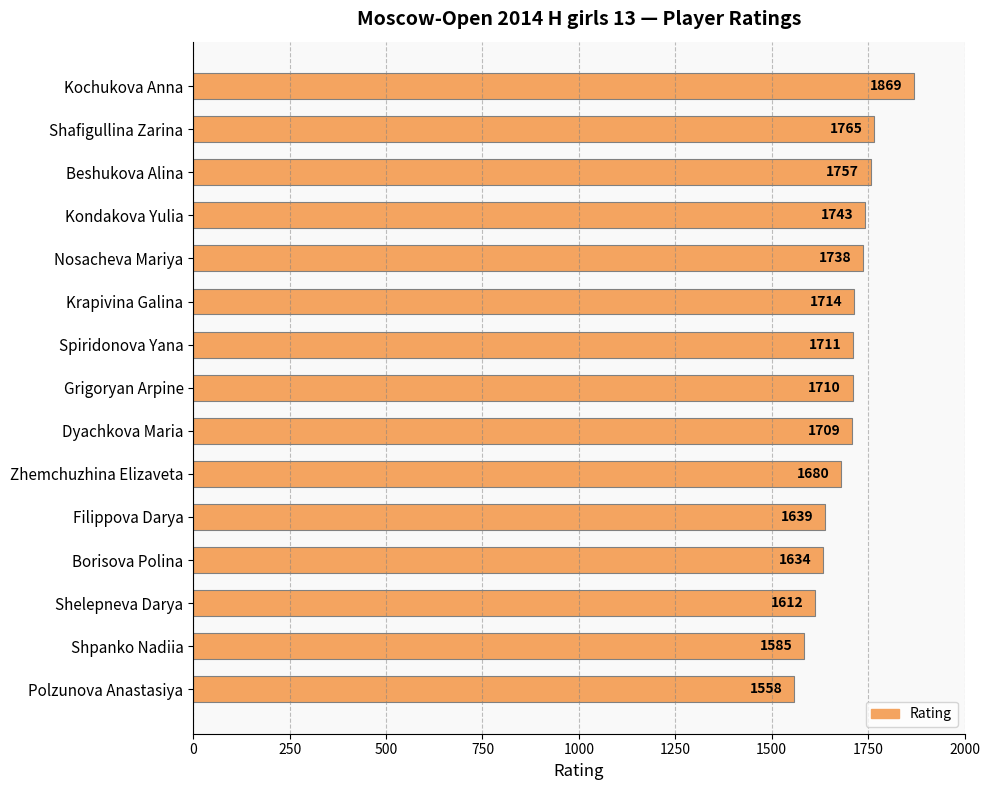

What is the smallest value displayed?

1558